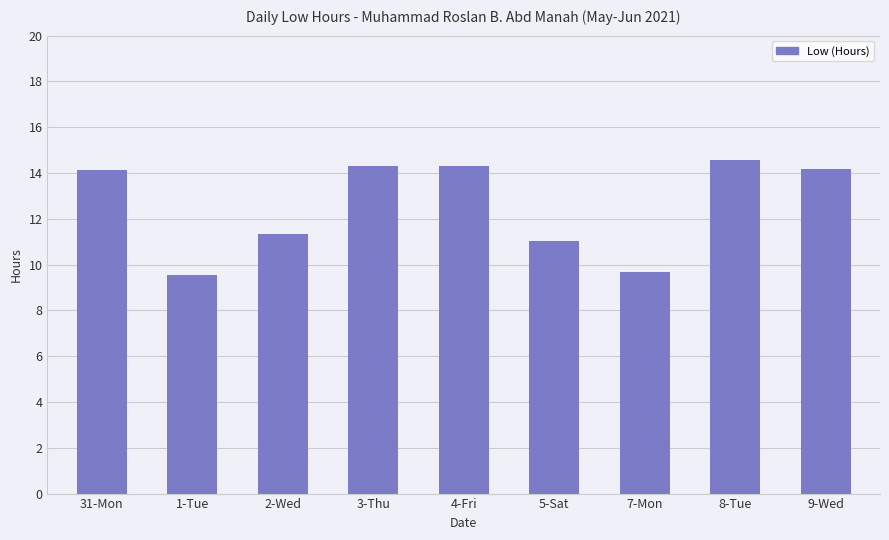

Does the chart contain any negative values?

No